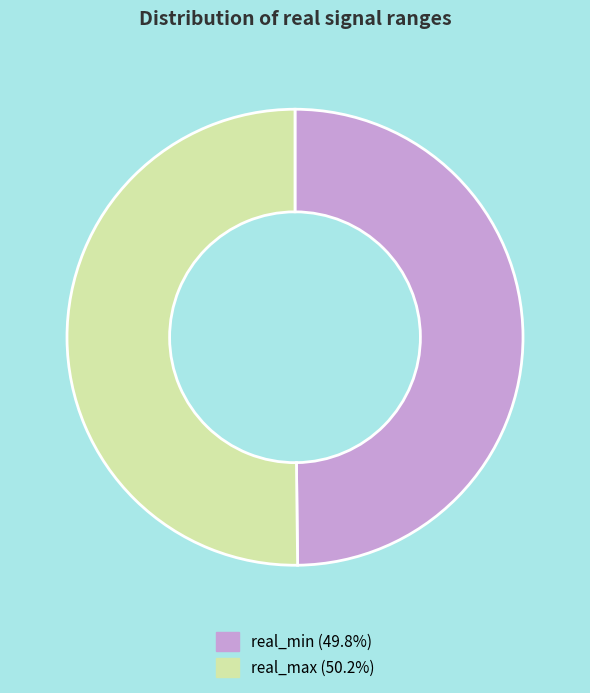

Combined, do real_max (50.2%) and real_min (49.8%) account for over 50%?

Yes